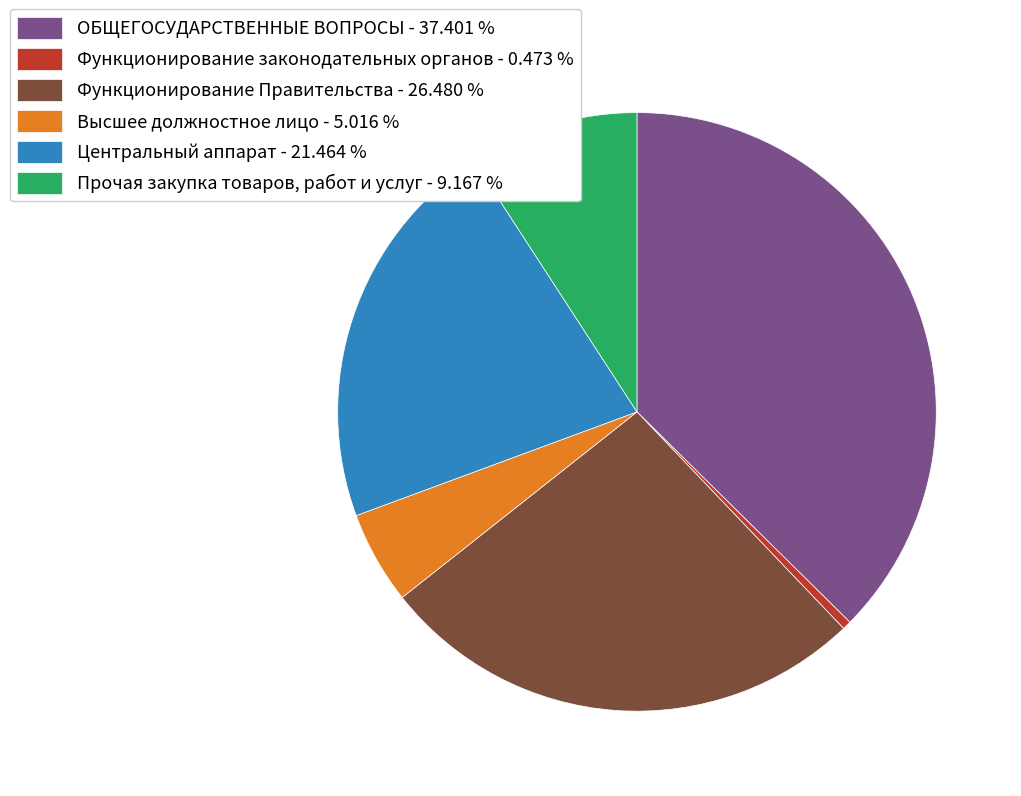

Combined, do Высшее должностное лицо and Центральный аппарат account for over 50%?

No